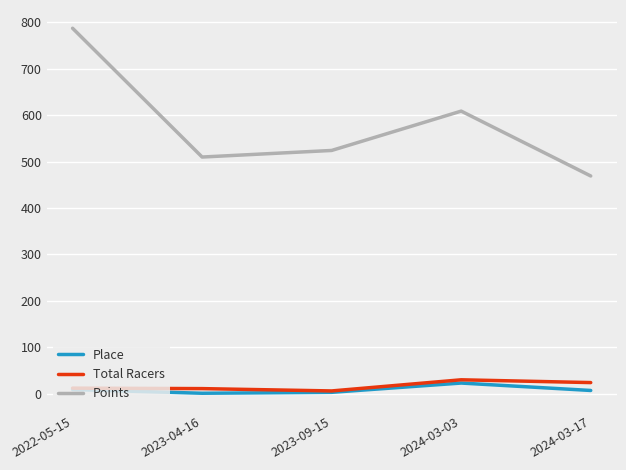

Which category has the highest value in the Points series?

2022-05-15